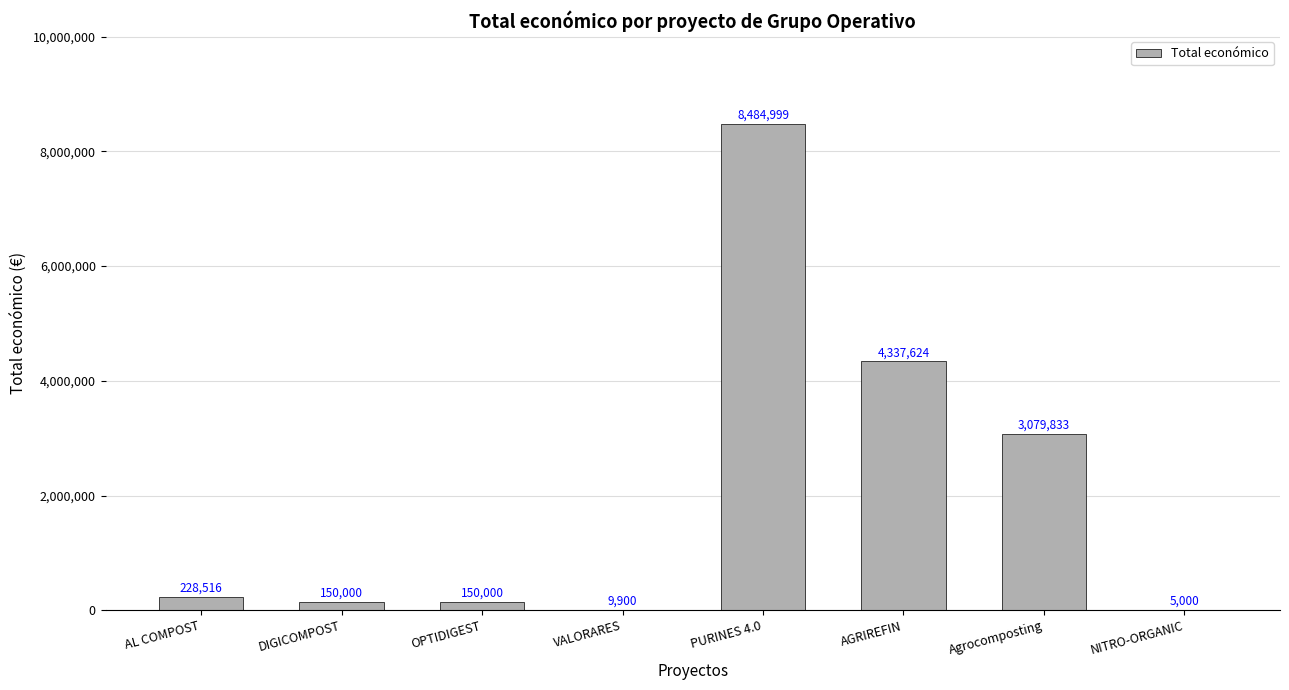

Reading right to left, what are all the values shown in this chart?

5000	3079833	4337624	8484999	9900	150000	150000	228516